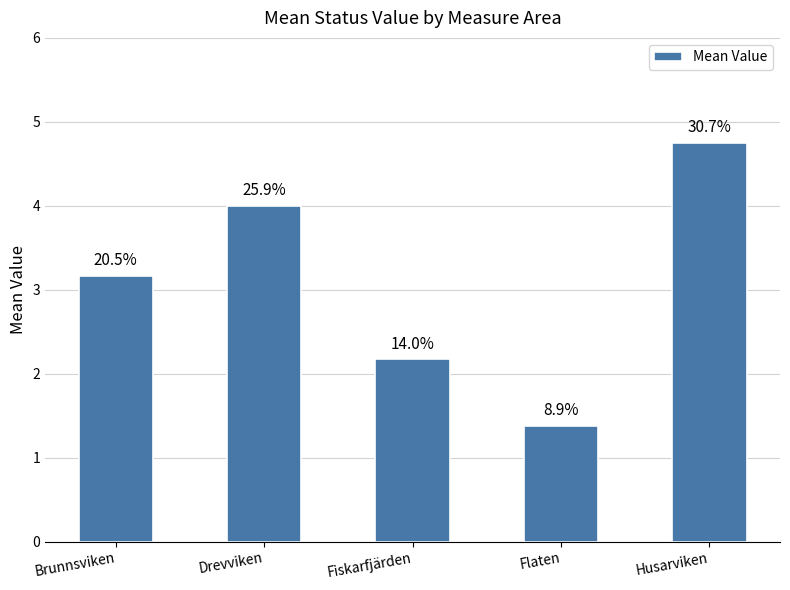

What is the label of the 3rd bar from the left?

Fiskarfjärden